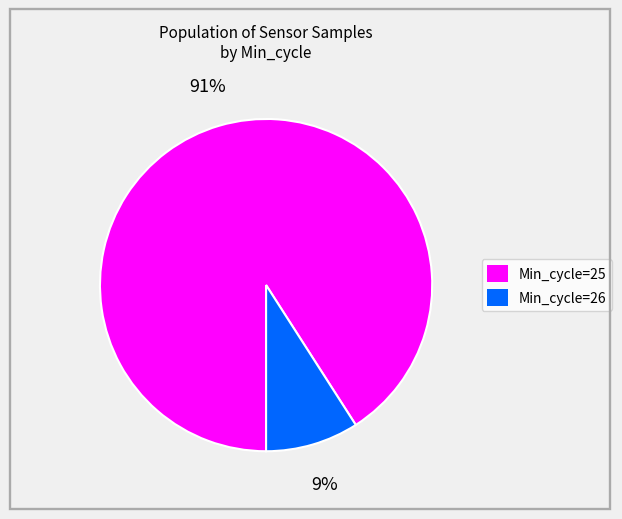

To the nearest percent, what is the difference between the largest and smallest slice percentages?

82%